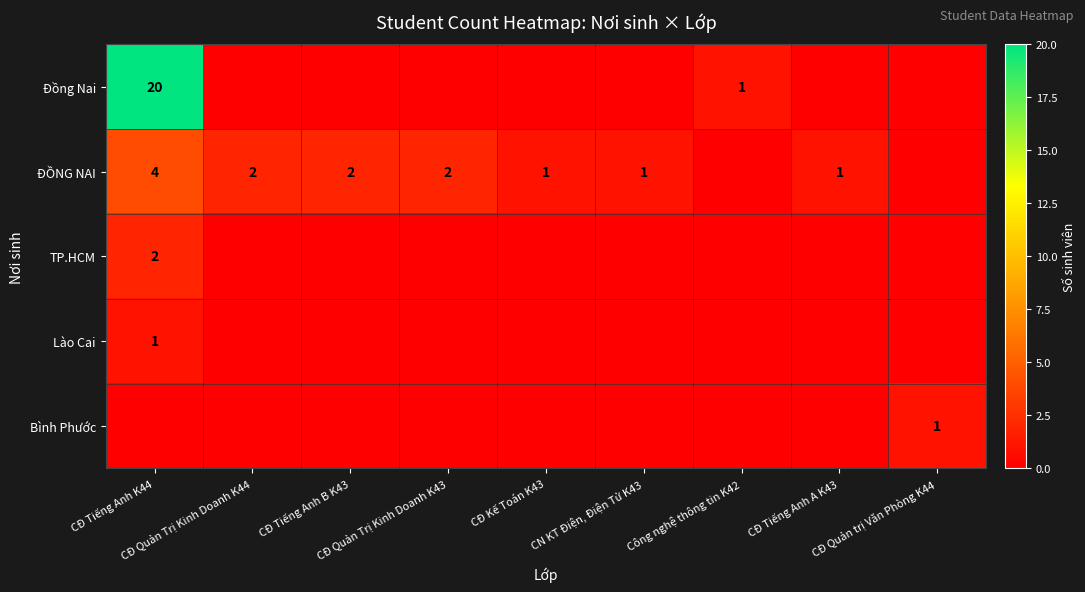

Which category has the lowest value in the Lào Cai series?

CĐ Quản Trị Kinh Doanh K44